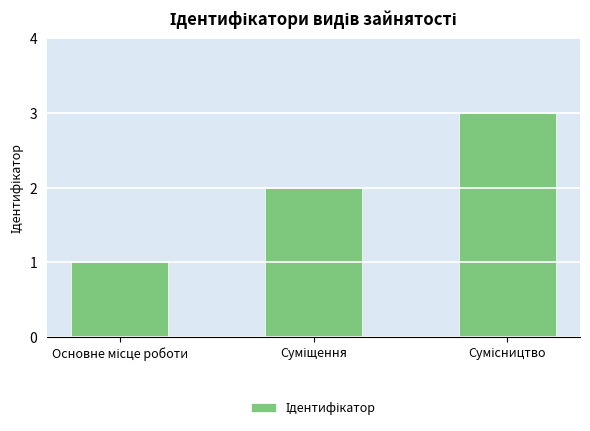

What is the value of the 2nd bar from the left?

2